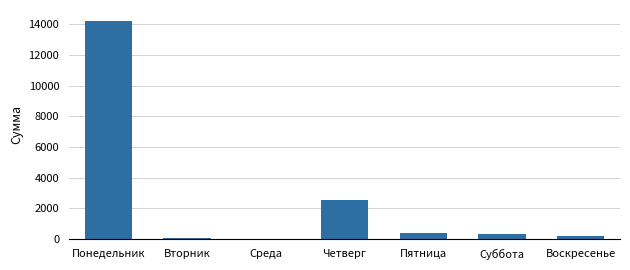

What is the sum of all values?

17715